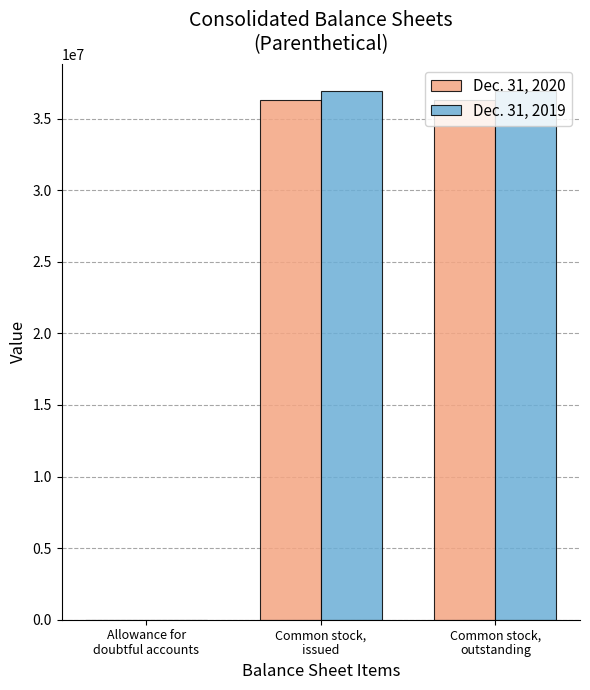

What are all the series names shown in the legend?

Dec. 31, 2020, Dec. 31, 2019